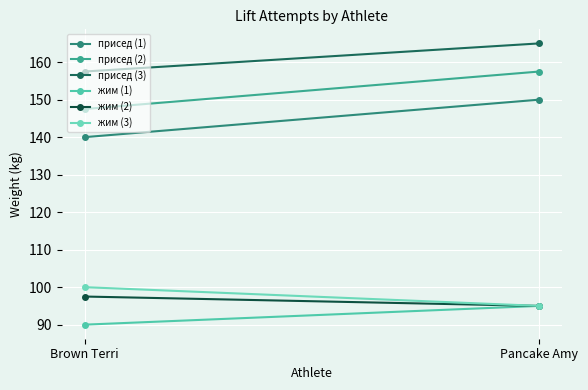

What is the sum of all жим (2) values?

192.5